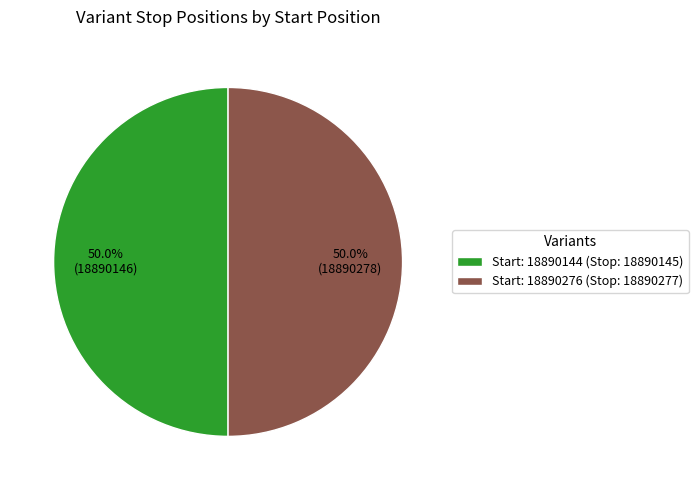

Do Start: 18890144 (Stop: 18890145) and Start: 18890276 (Stop: 18890277) together represent more than half of the pie?

Yes